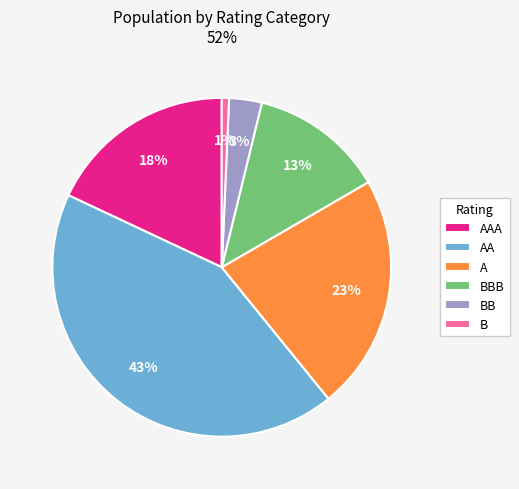

Count the number of slices in the pie.

6